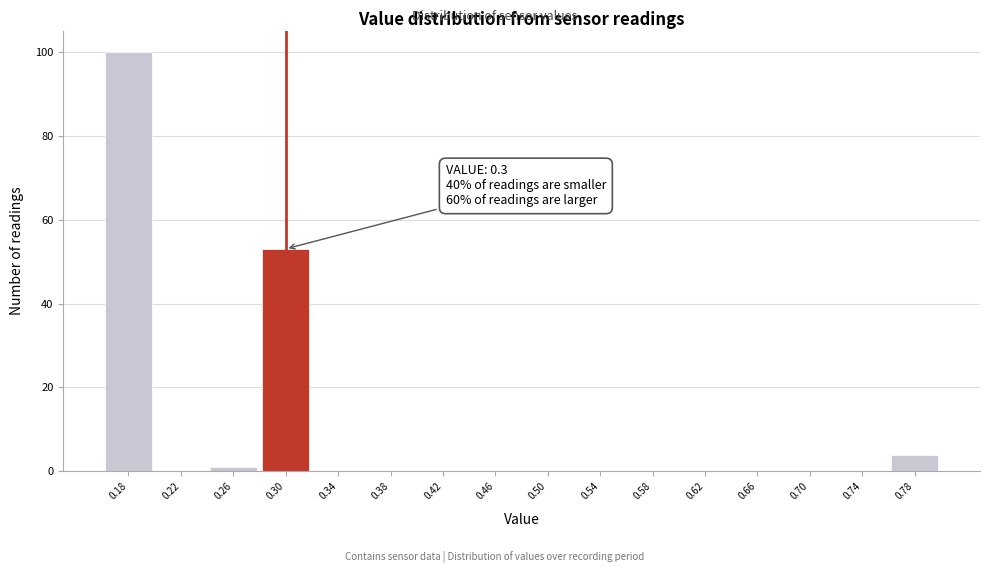

Reading left to right, what are all the values shown in this chart?

0.18=100	0.22=0	0.26=1	0.30=53	0.34=0	0.38=0	0.42=0	0.46=0	0.50=0	0.54=0	0.58=0	0.62=0	0.66=0	0.70=0	0.74=0	0.78=4